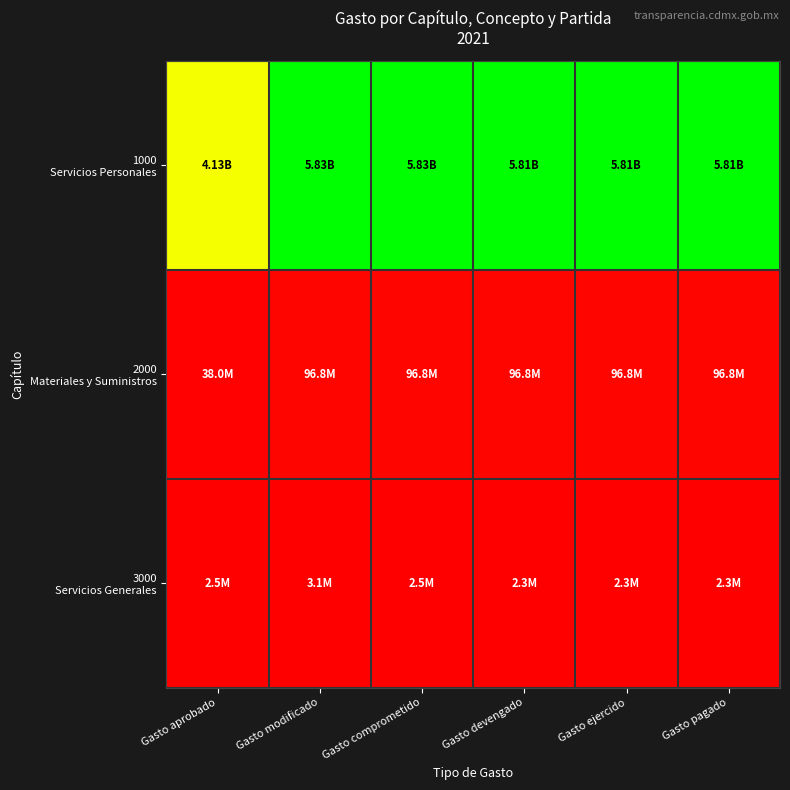

Which series has the widest spread of values?

1000 Servicios Personales